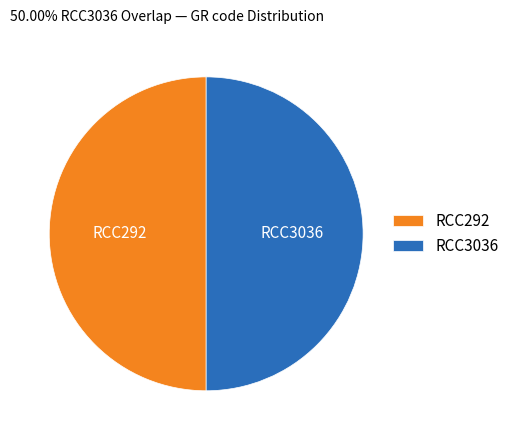

How many slices are in this pie chart?

2